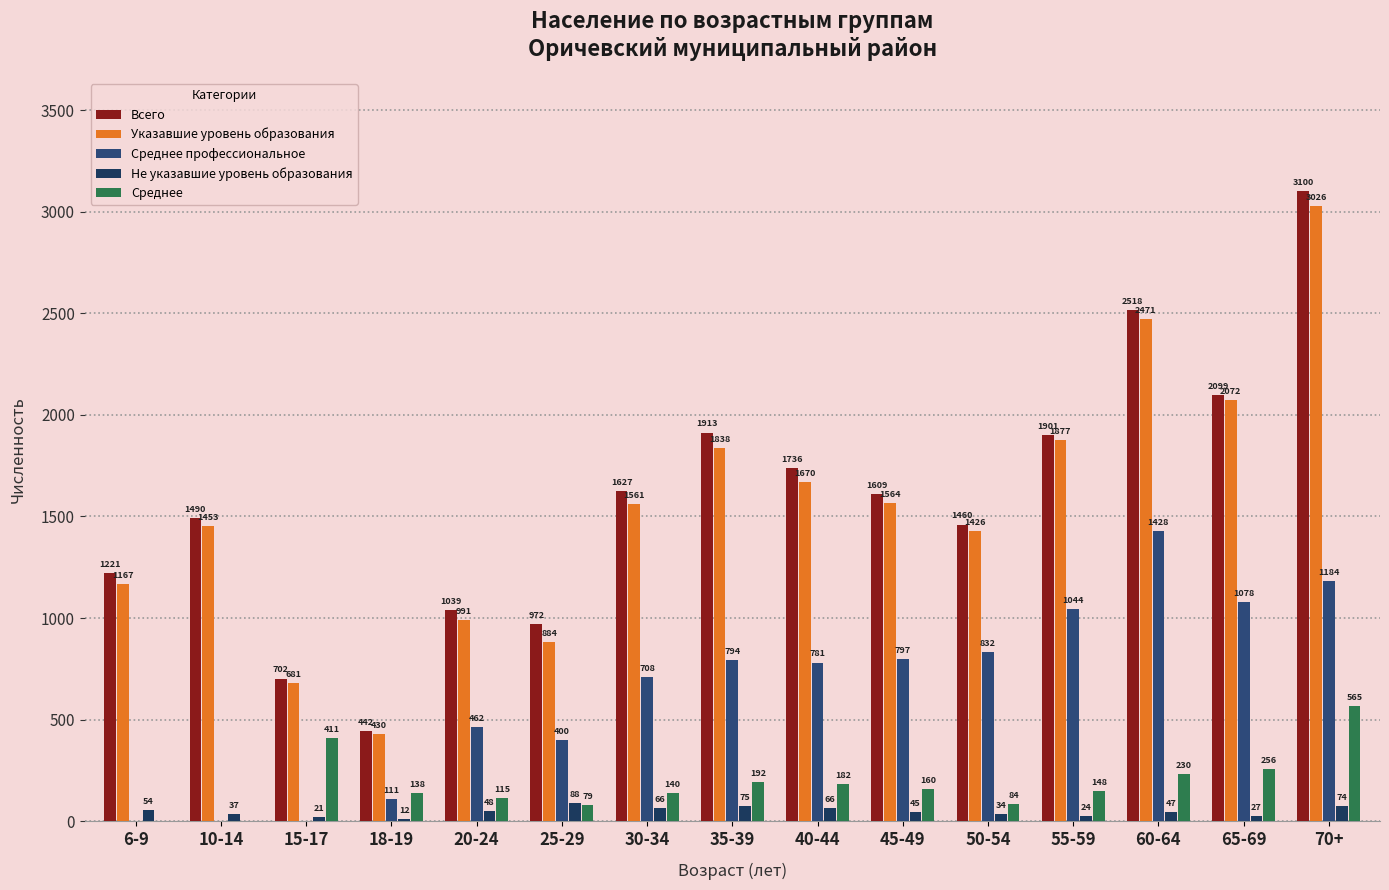

Count the number of data series in this chart.

5